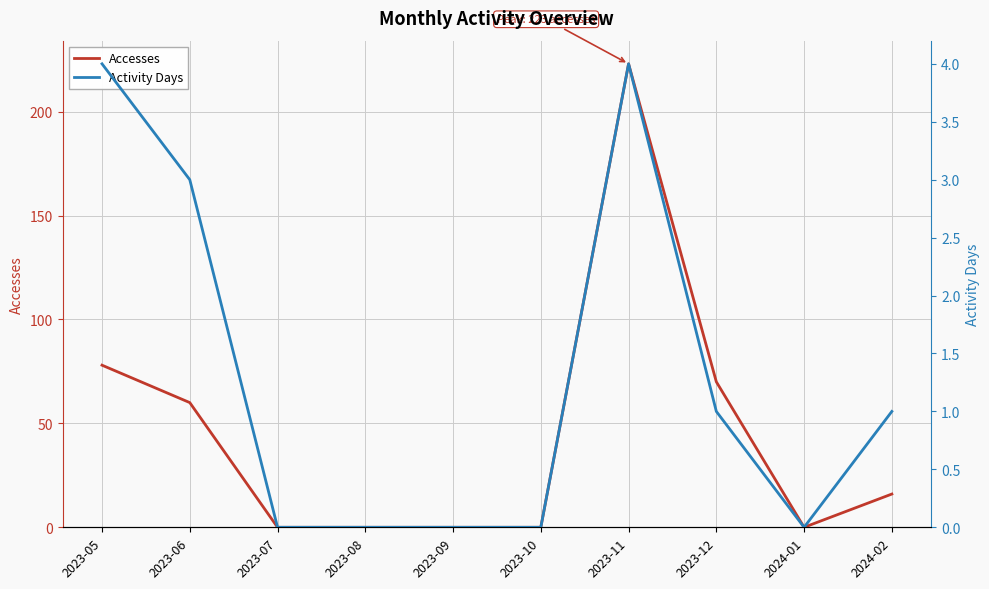

How many values in Accesses are above zero?

5